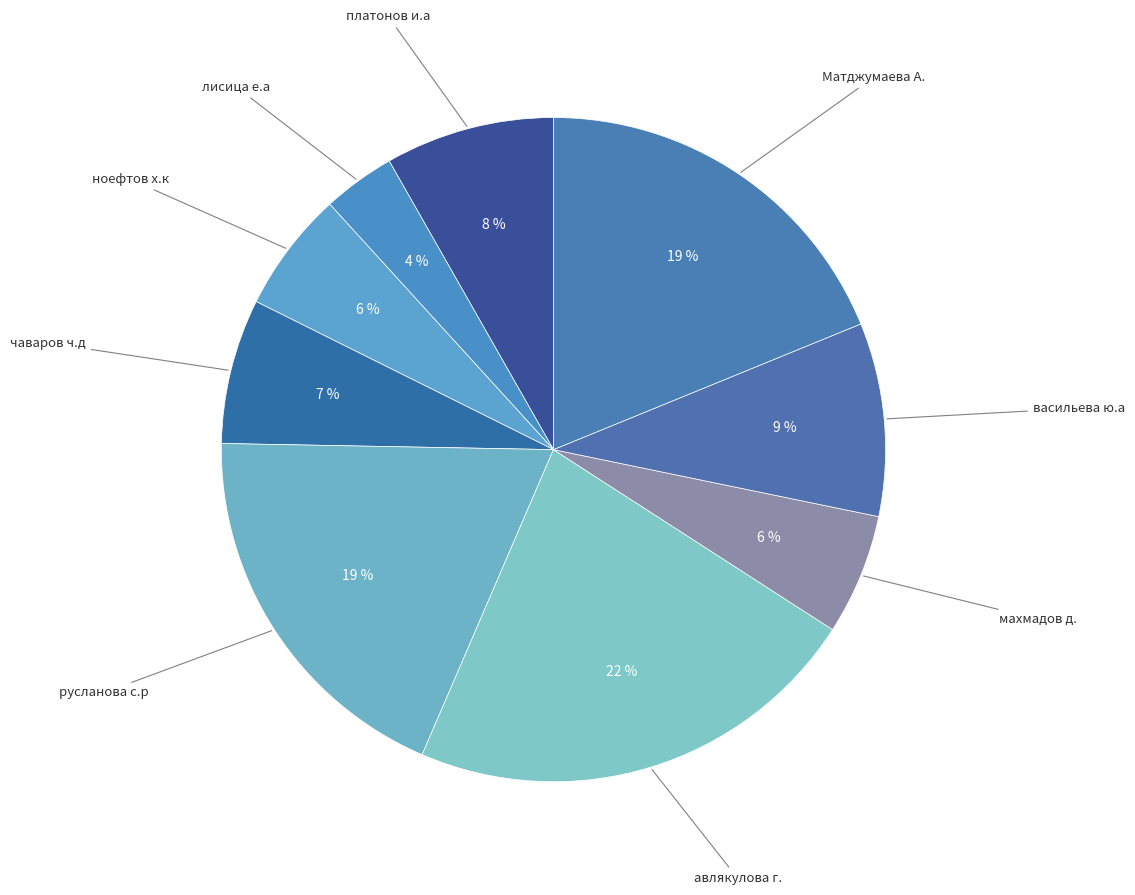

How many segments does this pie chart have?

9